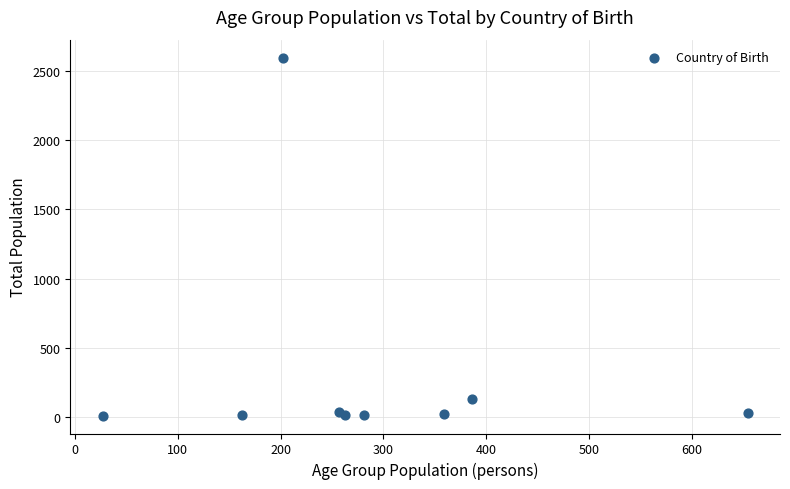

What Y value in the scatter plot is closest to 1304?

131